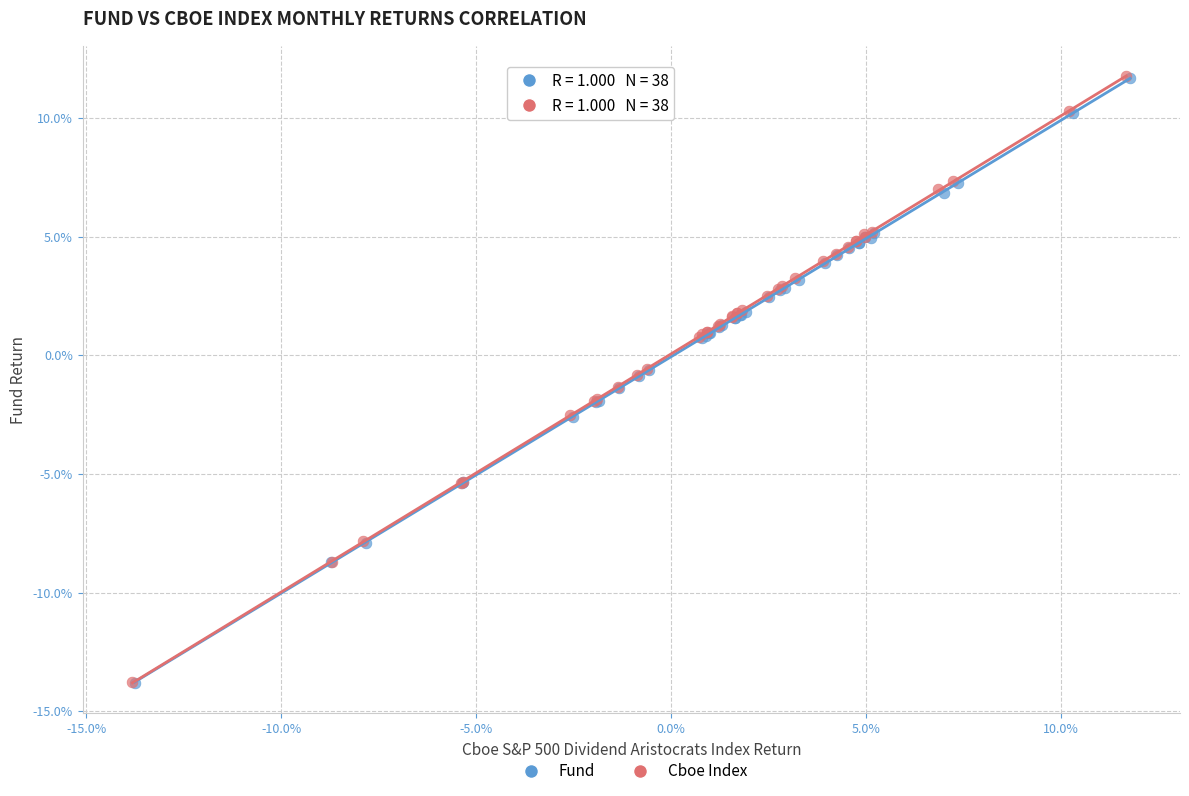

What are all the series names shown in the legend?

Fund, Cboe Index